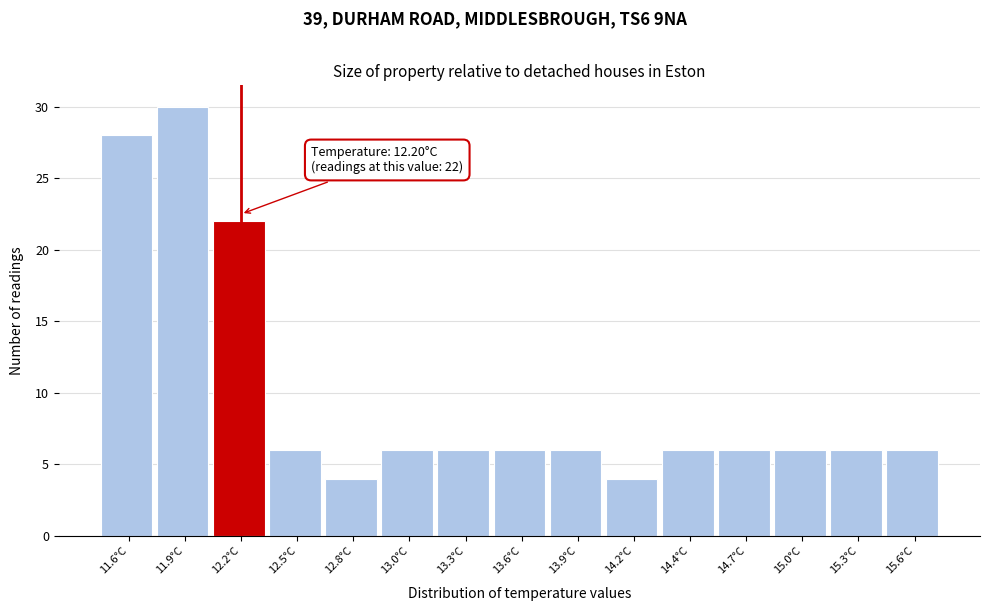

Which range on the x-axis has the tallest bar?

11.78 to 12.06